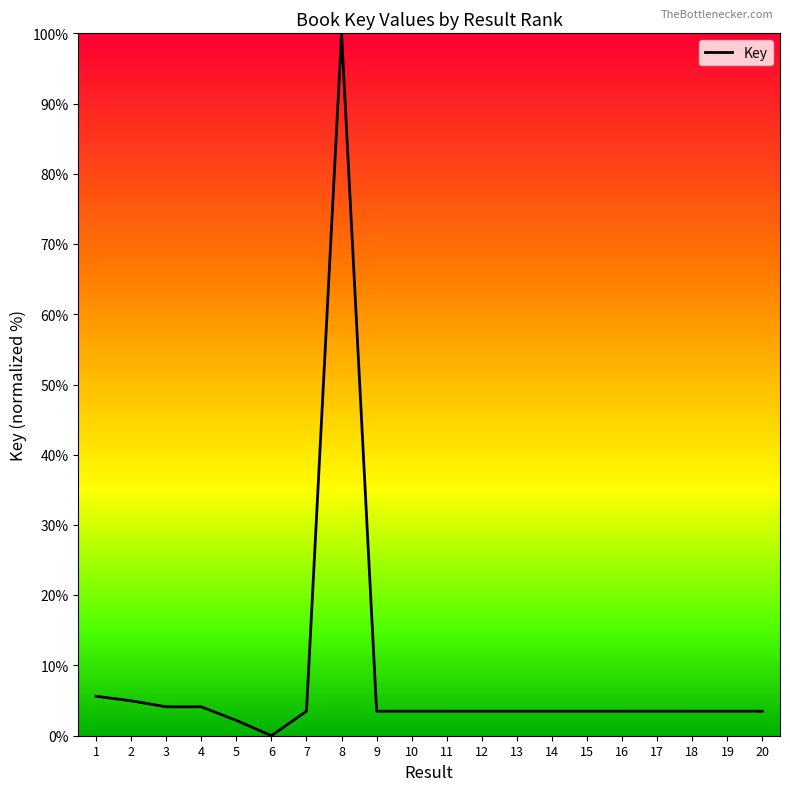

Is it true that the value at 6 is 0.0?

True